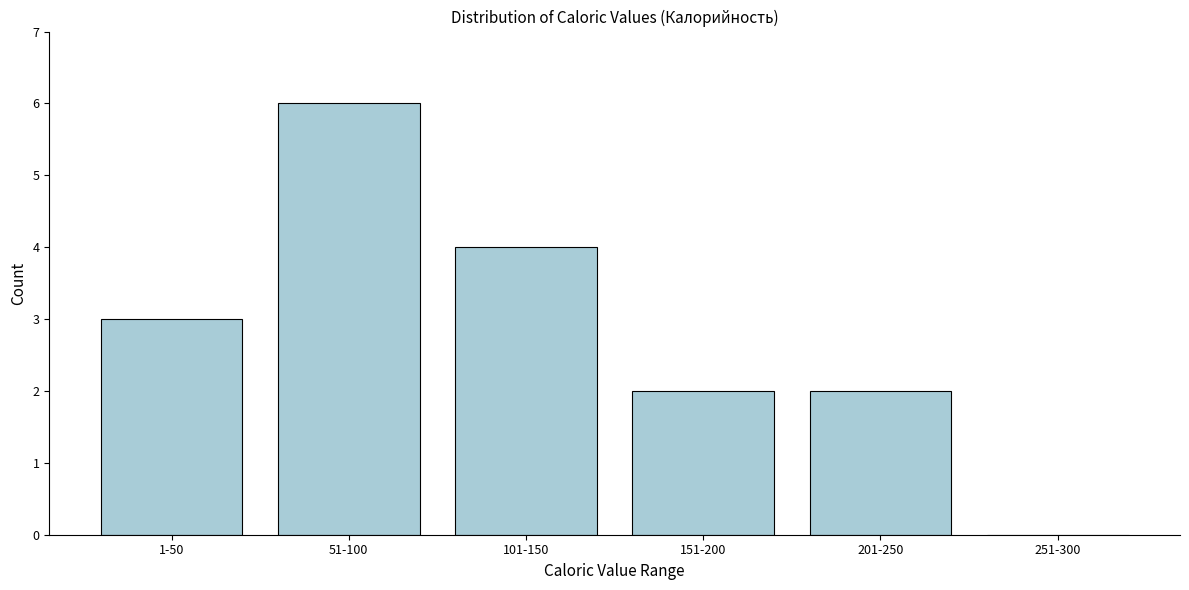

Reading right to left, extract all data points from this chart.

251-300=0	201-250=2	151-200=2	101-150=4	51-100=6	1-50=3